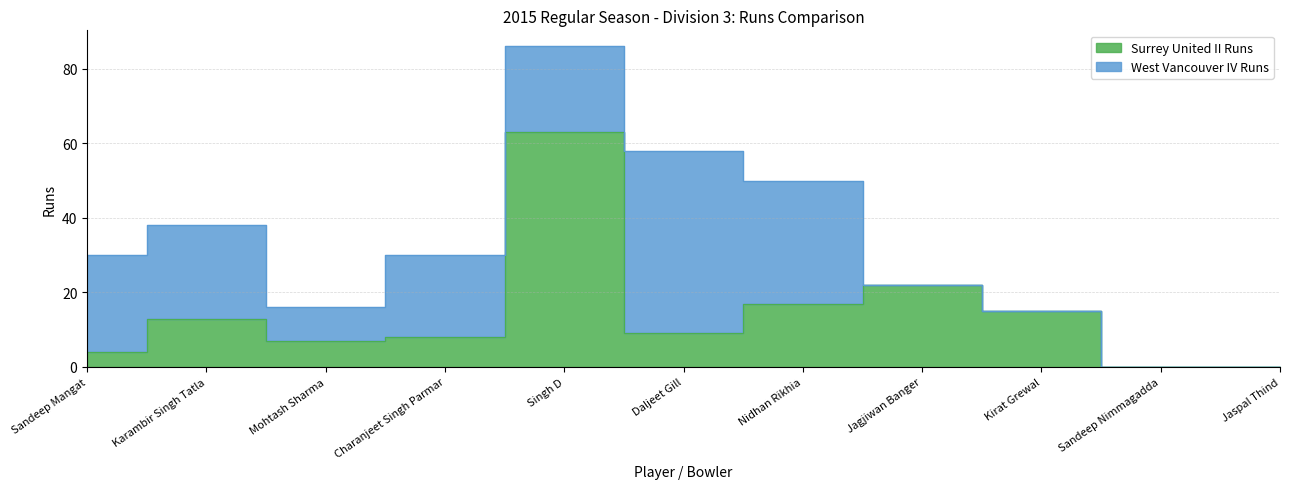

How many data points are less than 9?

5